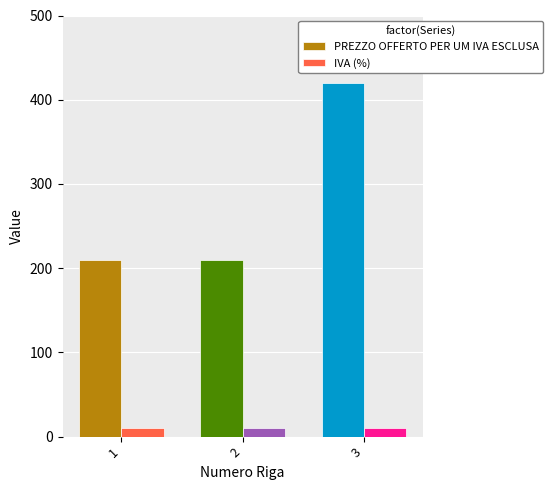

Reading left to right, what are all the values shown in this chart?

PREZZO OFFERTO PER UM IVA ESCLUSA: 210	210	420
IVA (%): 10	10	10